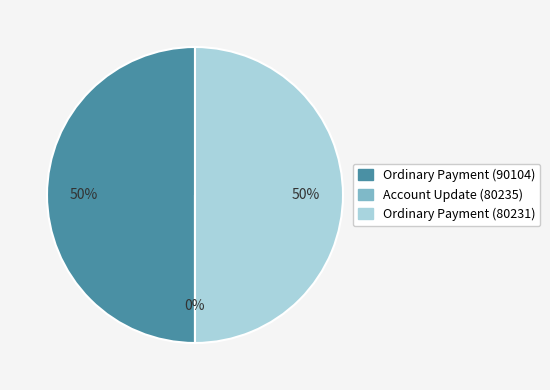

Count the number of slices in the pie.

3